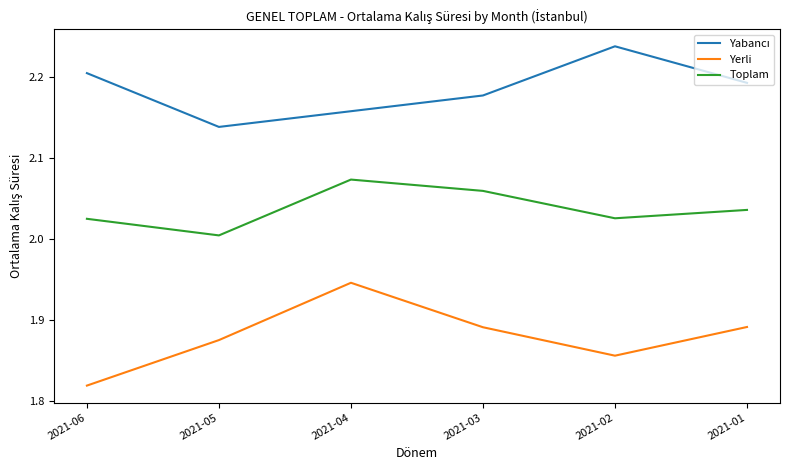

Is this an area chart (filled region under the line)?

No